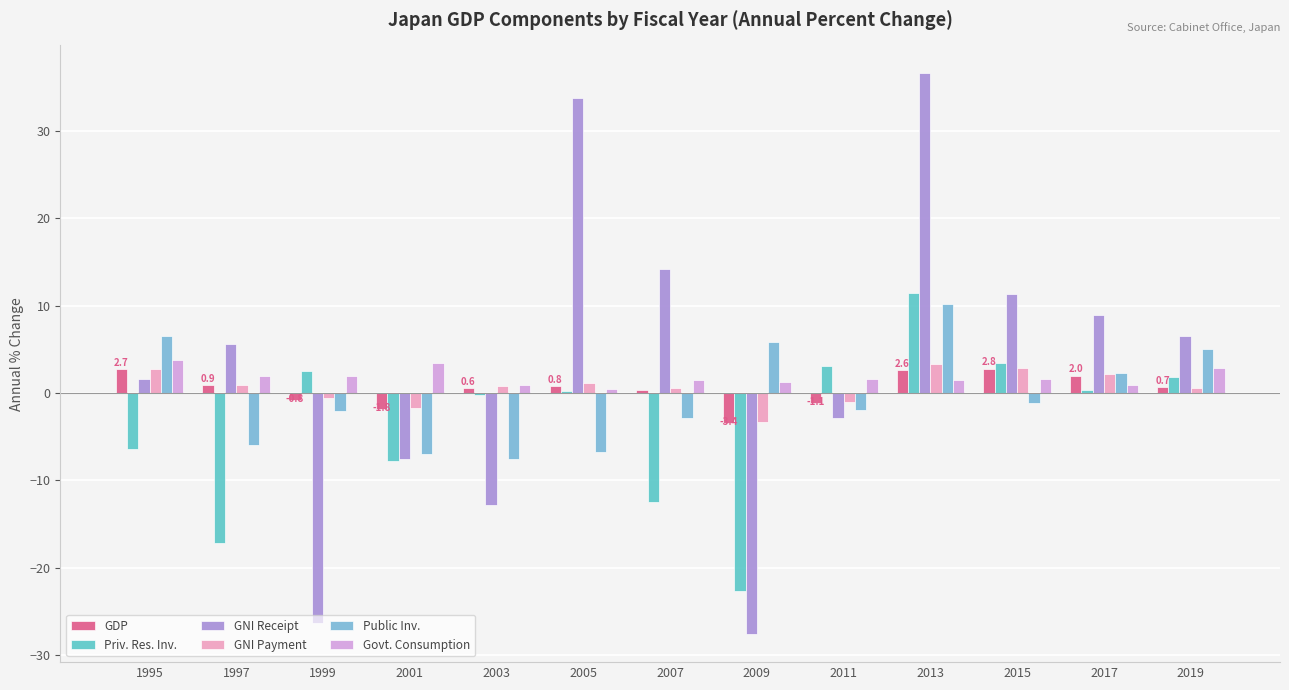

What is the average value of the GNI Receipt series?

3.2